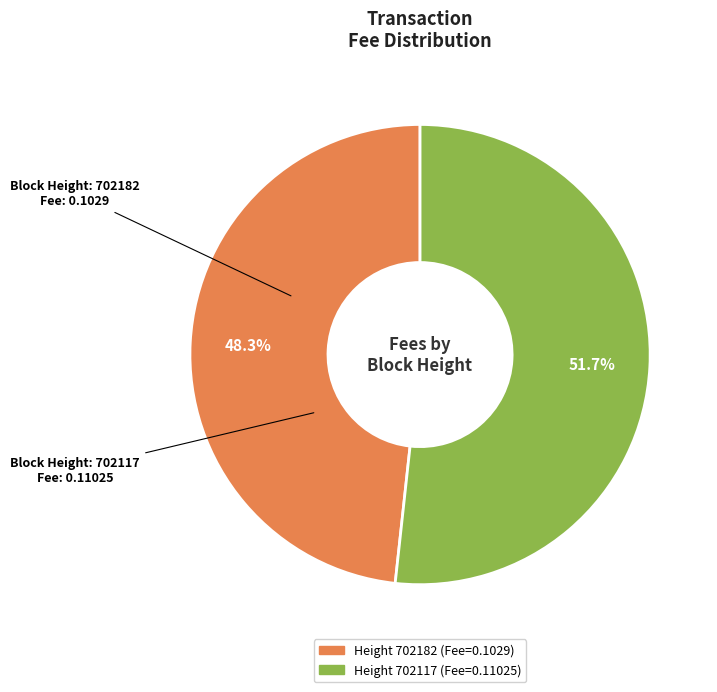

Does any single category account for the majority?

Yes